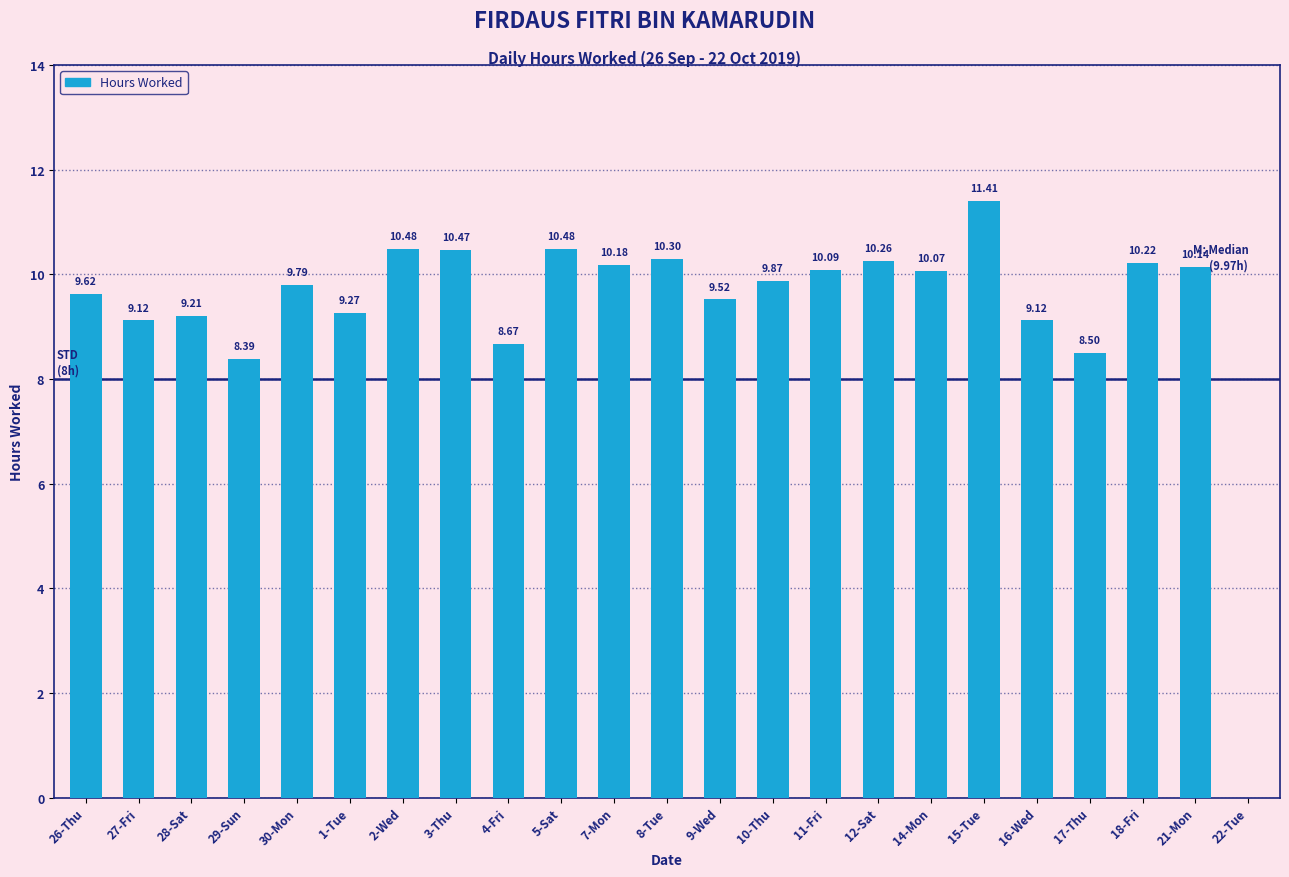

What is the change in value from 4-Fri to 12-Sat?

+1.6